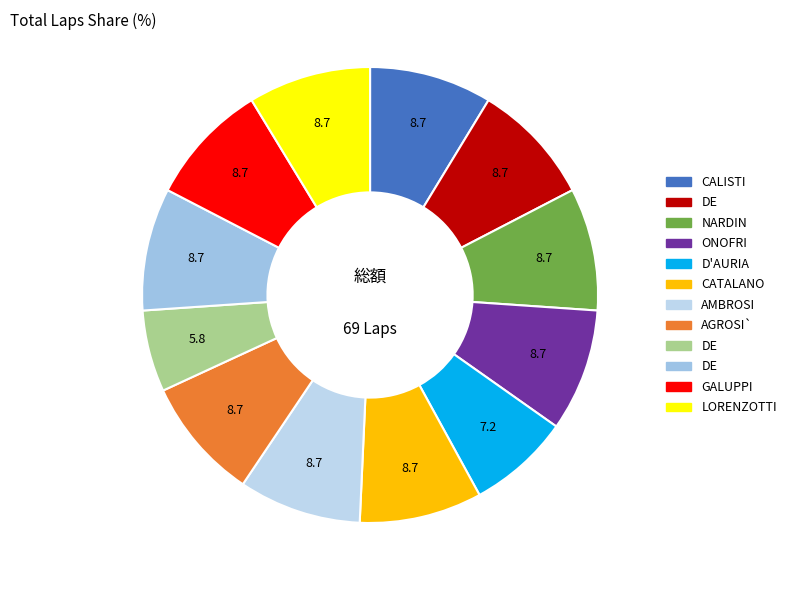

How many slices are in this pie chart?

12